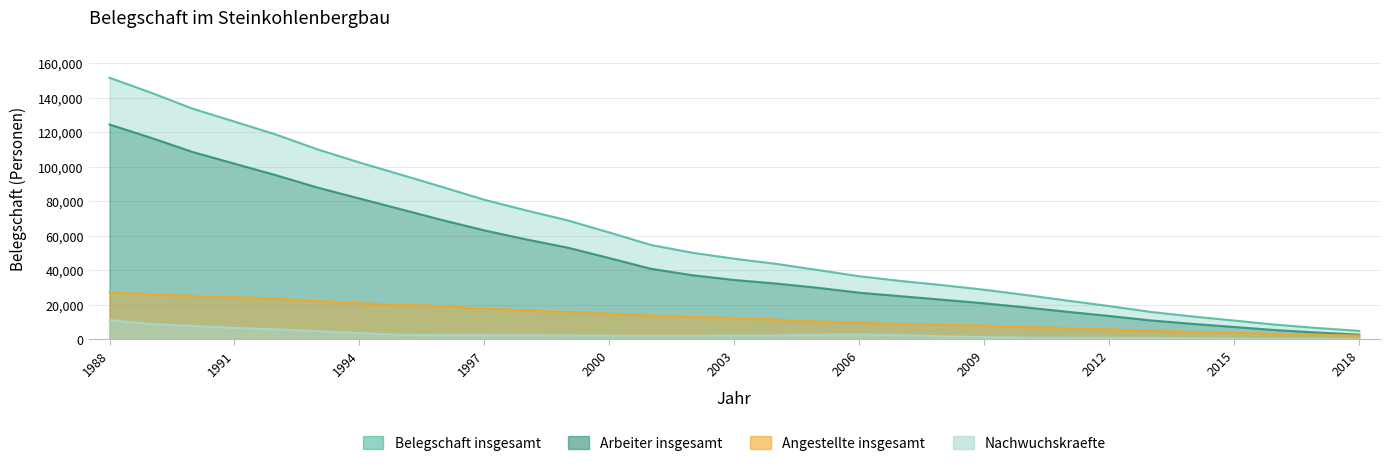

At how many categories does at least one series exceed 6561?

29